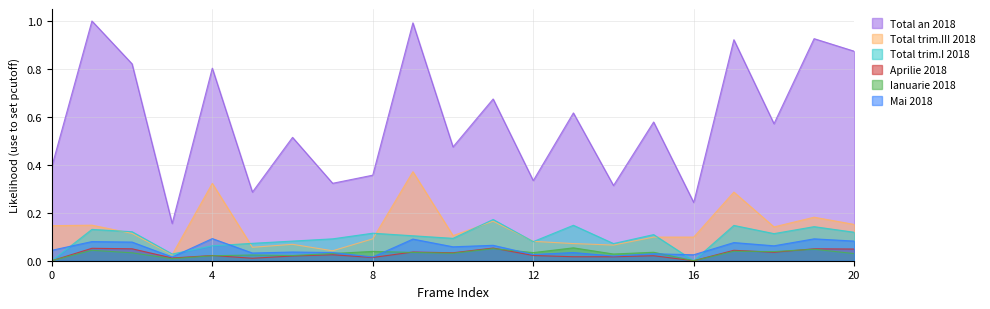

What is the label of the 19th point from the right?

CMI DR.SERI MARIOARA